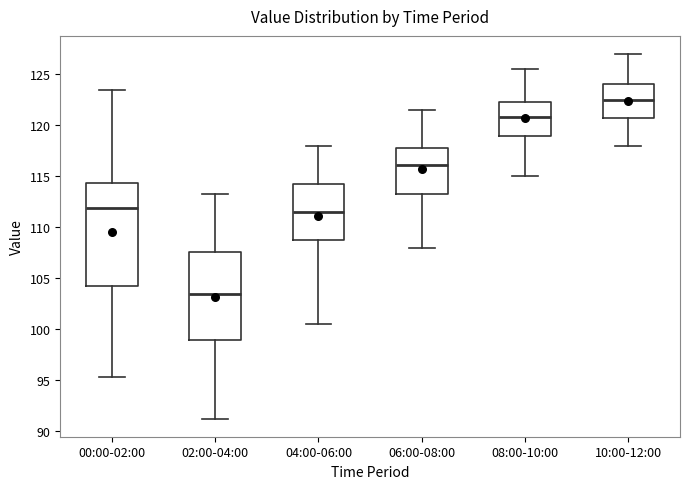

Reading left to right, read every box against the y-axis: the position of its median line, the range the box covers, and the ends of its whiskers. The values are not printed on the chart, so give them approximately, as read against the axis.

00:00-02:00: median 112.0, box 104.0 to 114.5, whiskers 95.5 to 123.5
02:00-04:00: median 103.5, box 99.0 to 107.5, whiskers 91.5 to 113.5
04:00-06:00: median 111.5, box 109.0 to 114.5, whiskers 100.5 to 118.0
06:00-08:00: median 116.0, box 113.5 to 118.0, whiskers 108.0 to 121.5
08:00-10:00: median 121.0, box 119.0 to 122.5, whiskers 115.0 to 125.5
10:00-12:00: median 122.5, box 120.5 to 124.0, whiskers 118.0 to 127.0